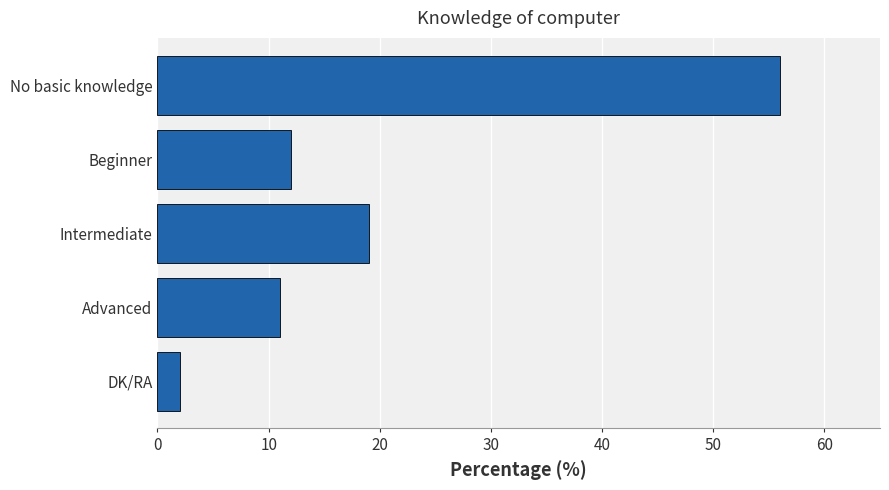

List the labels in order of value, largest first.

No basic knowledge, Intermediate, Beginner, Advanced, DK/RA